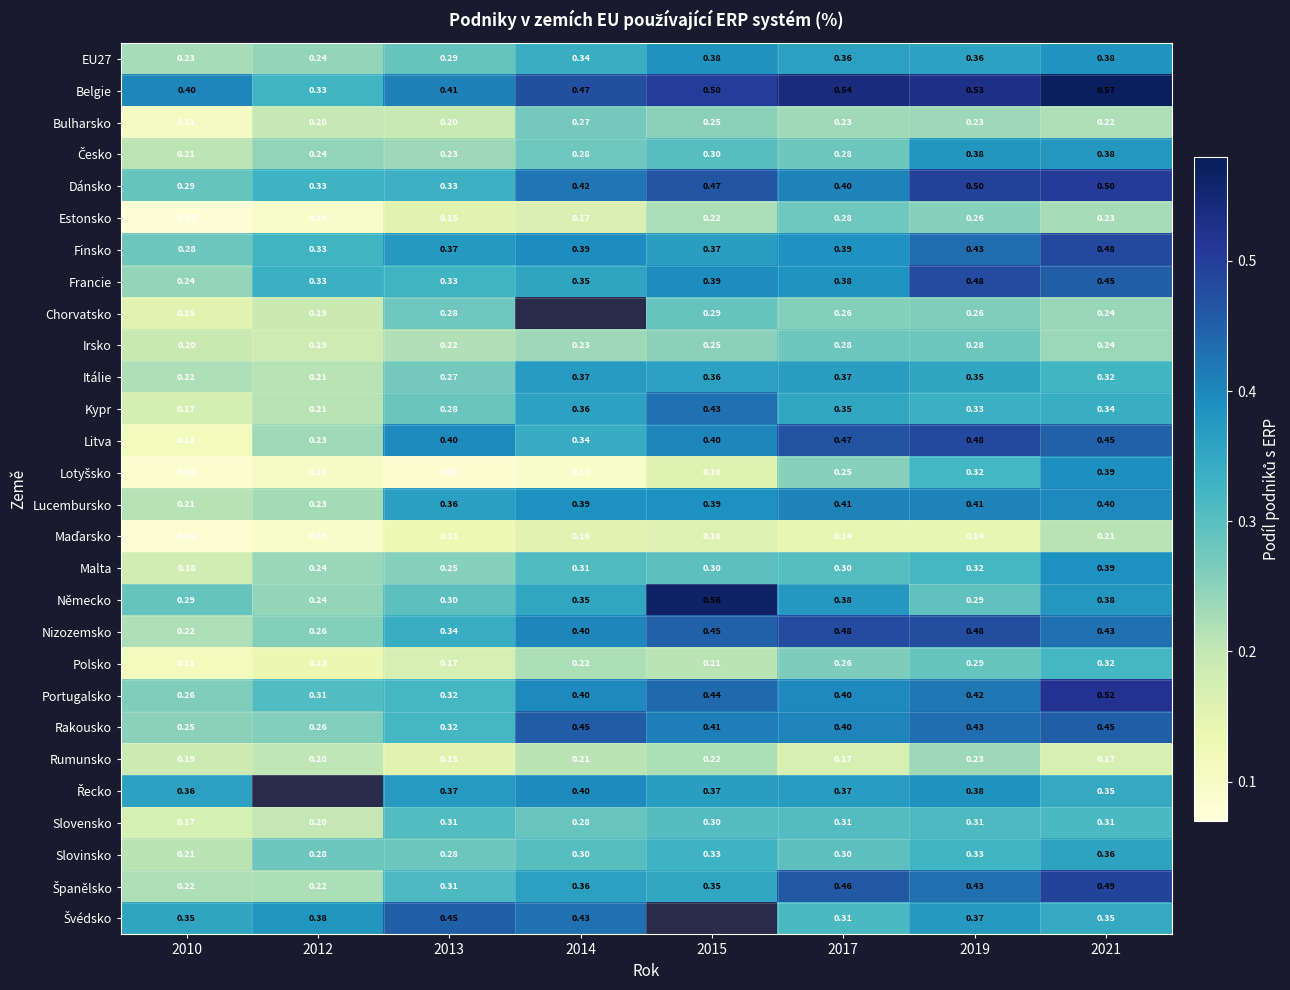

List the labels in order of Itálie value, smallest first.

2012, 2010, 2013, 2021, 2019, 2015, 2017, 2014